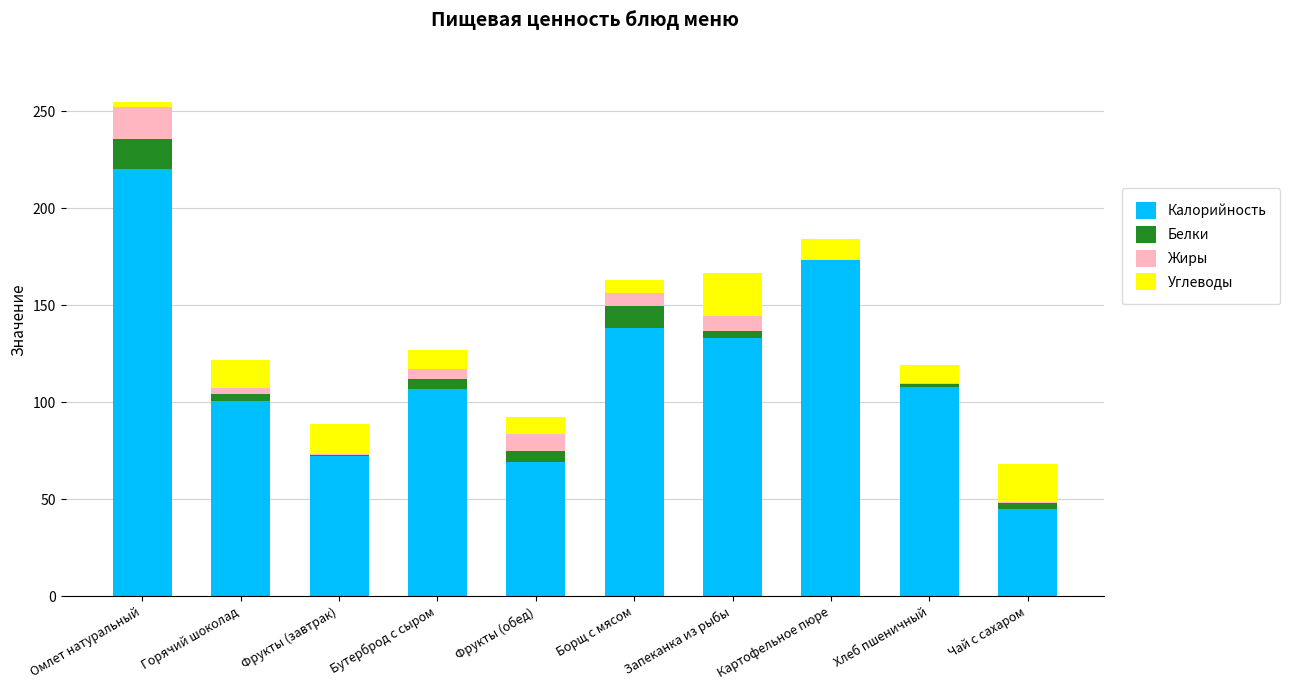

At which category is the sum across all series the highest?

Омлет натуральный